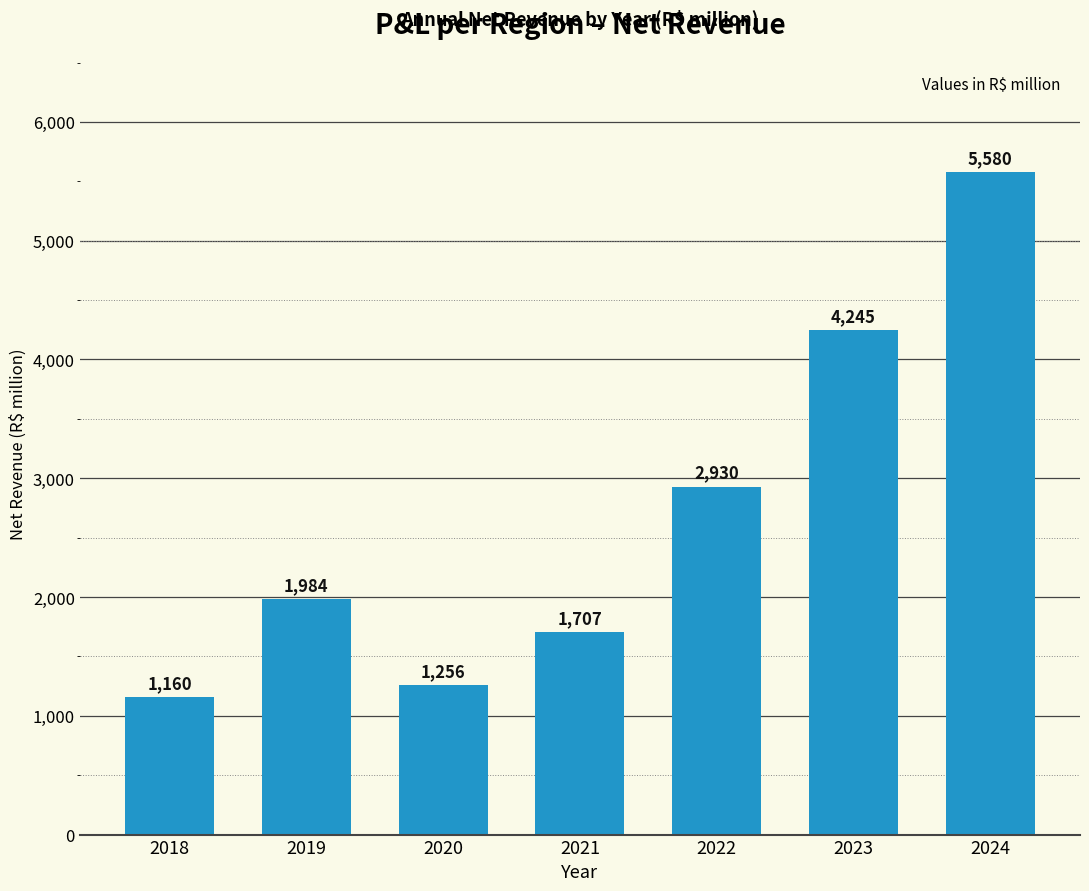

What is the sum of the values at 2018 and 2022?

4090.5